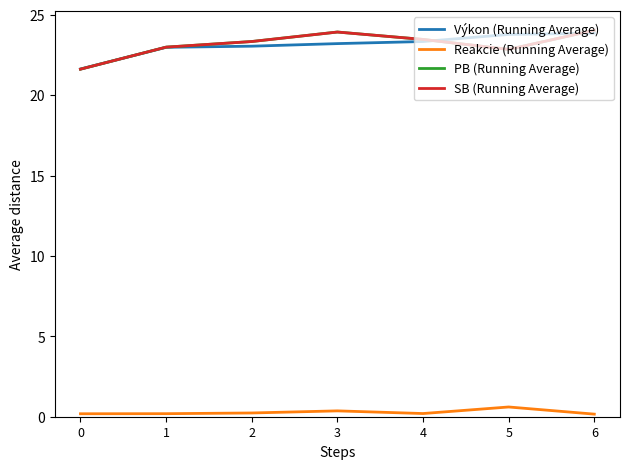

List the series in order of their peak value, lowest first.

Reakcie (Running Average), Výkon (Running Average), PB (Running Average), SB (Running Average)